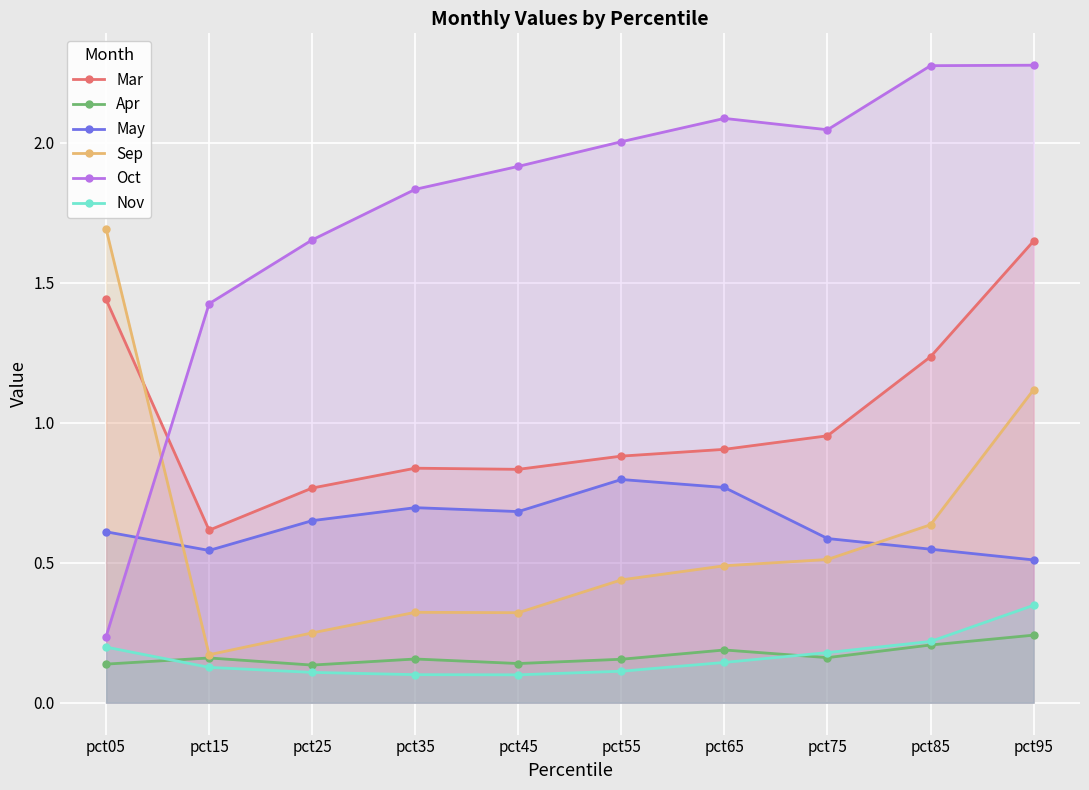

How many times do Sep and Mar cross each other?

1